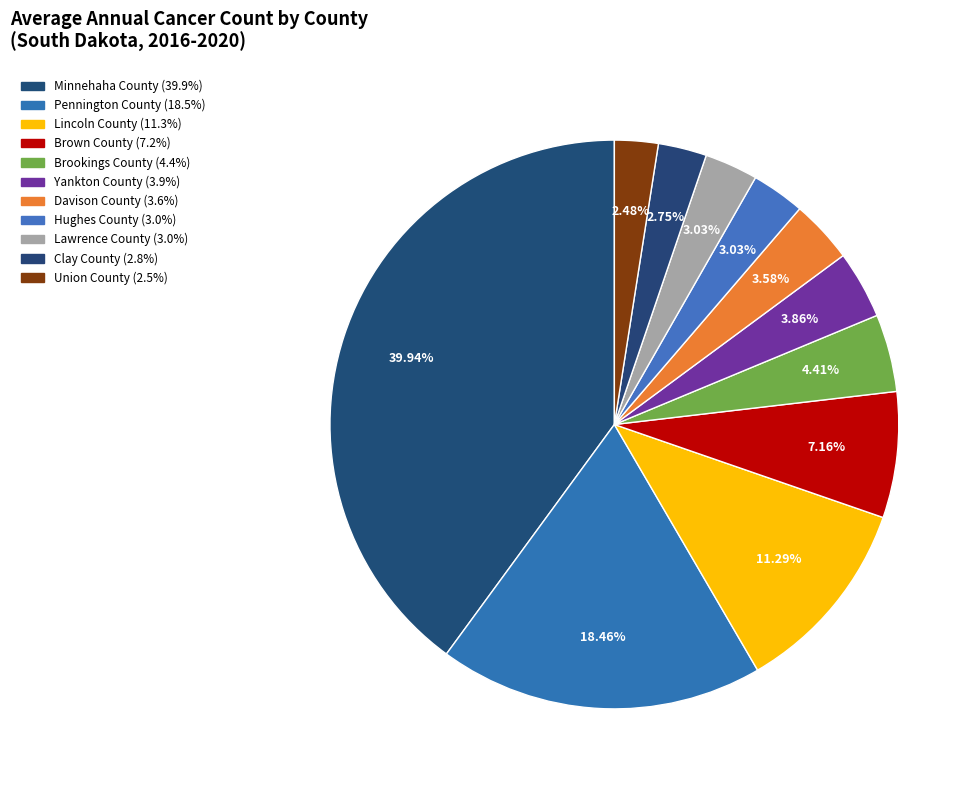

Combined, what portion of the pie is Brookings County and Davison County?

8.0%